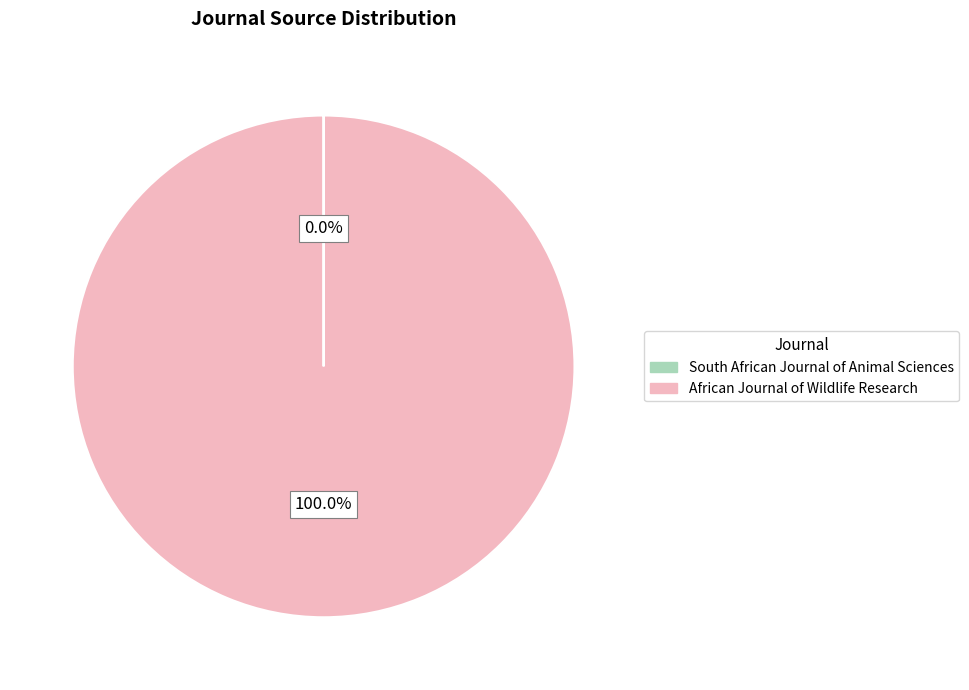

Is there a majority slice in this chart?

Yes